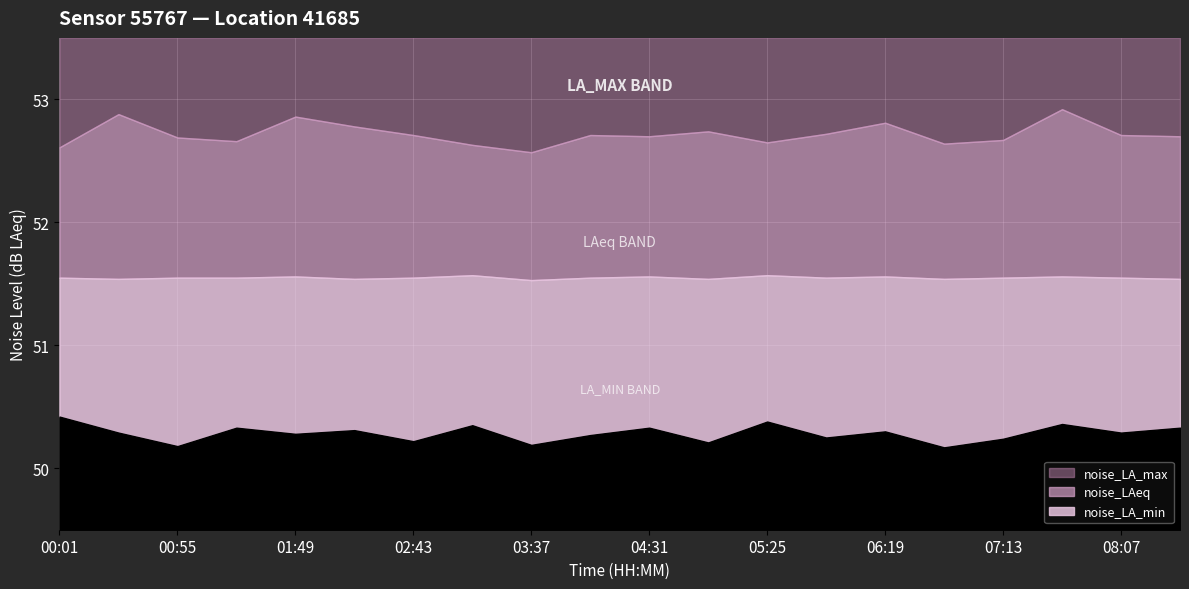

What is the total value across all series at 07:40?

154.8